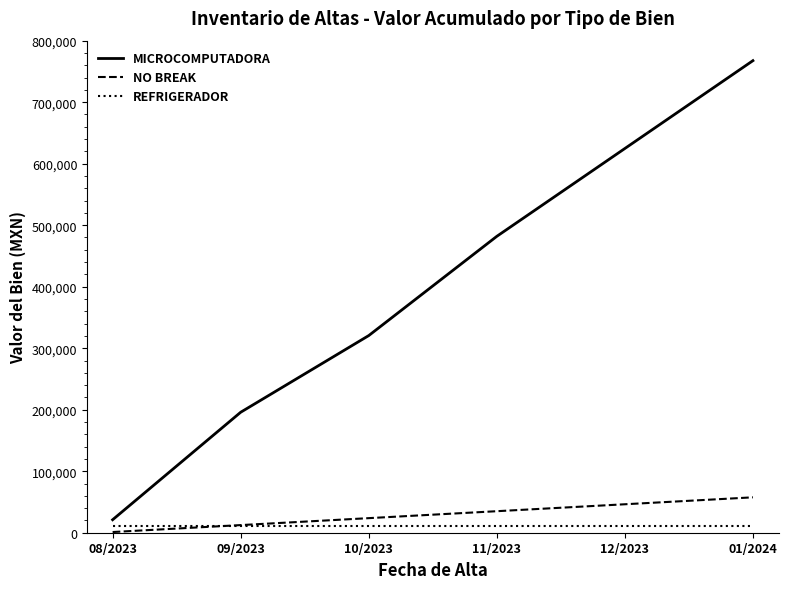

At which category is the sum across all series the highest?

01/2024